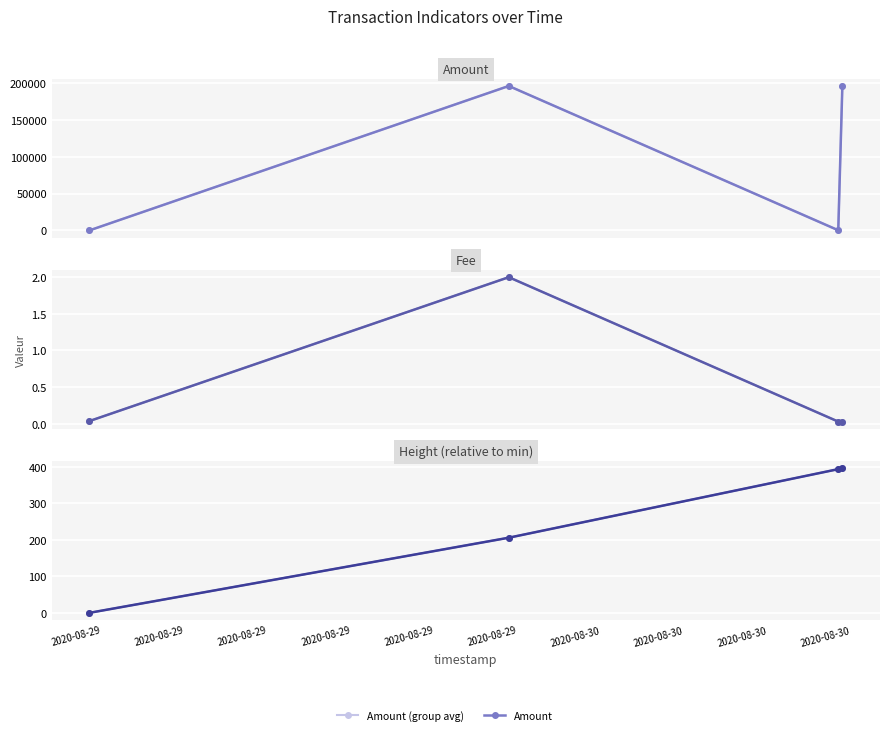

Reading left to right, what are all the values shown in this chart?

Amount (group avg): 0.0	196165.8	196.0	195969.7
Amount: 0.0	196165.8	196.0	195969.7
Fee (group avg): 0.0	2.0	0.0	0.0
Fee: 0.0	2.0	0.0	0.0
Height (relative) (group avg): 0.0	206.0	394.0	396.0
Height (relative): 0.0	206.0	394.0	396.0